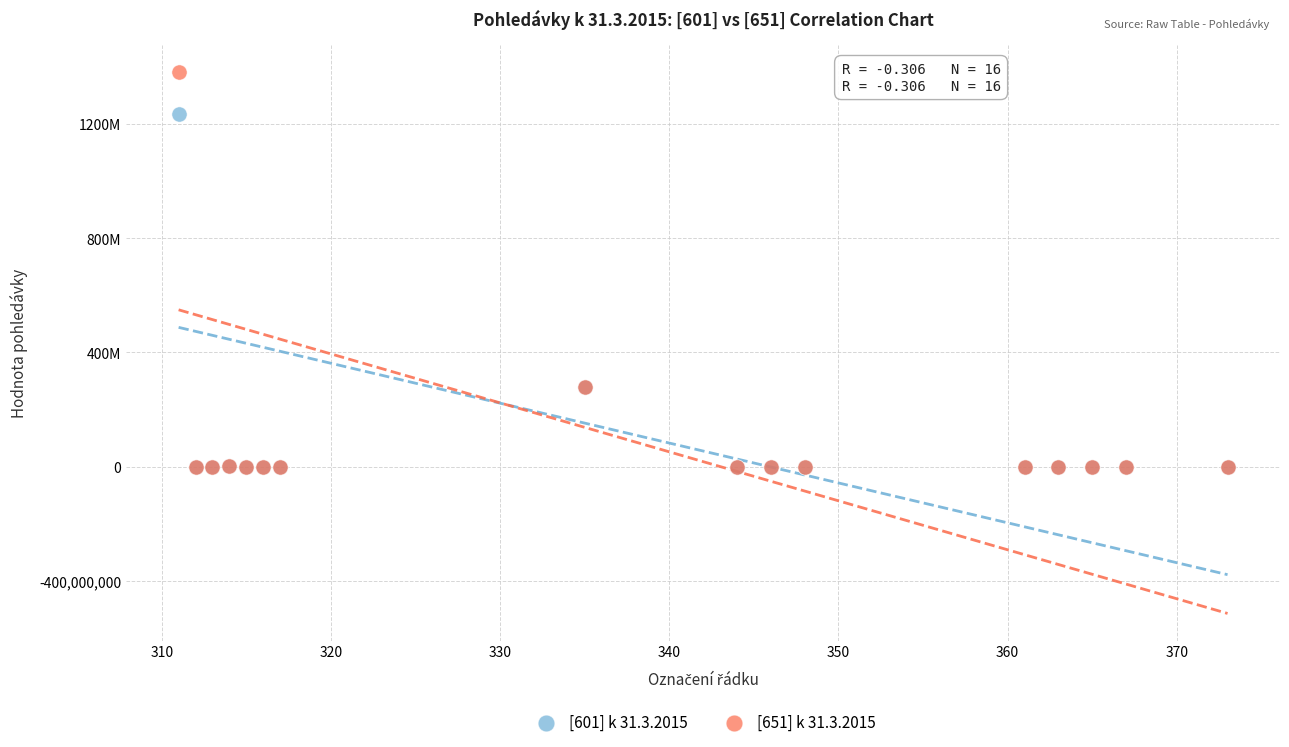

Which series has the largest Y range (max minus min)?

[651] k 31.3.2015